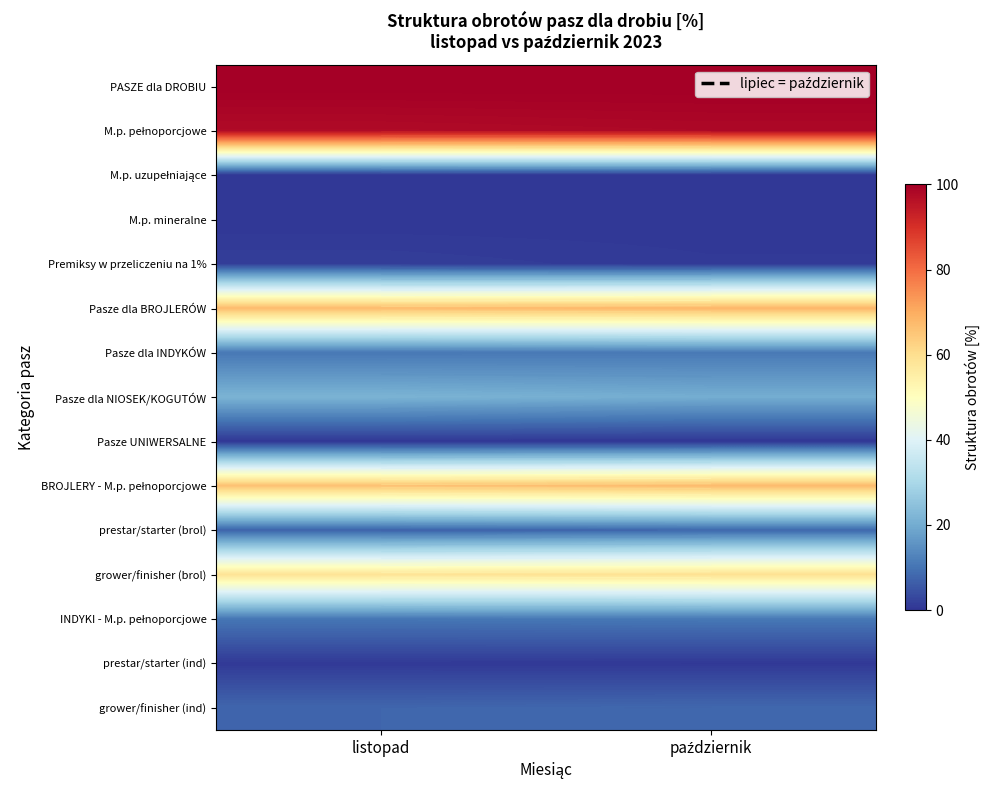

How many categories are shown in the chart?

2